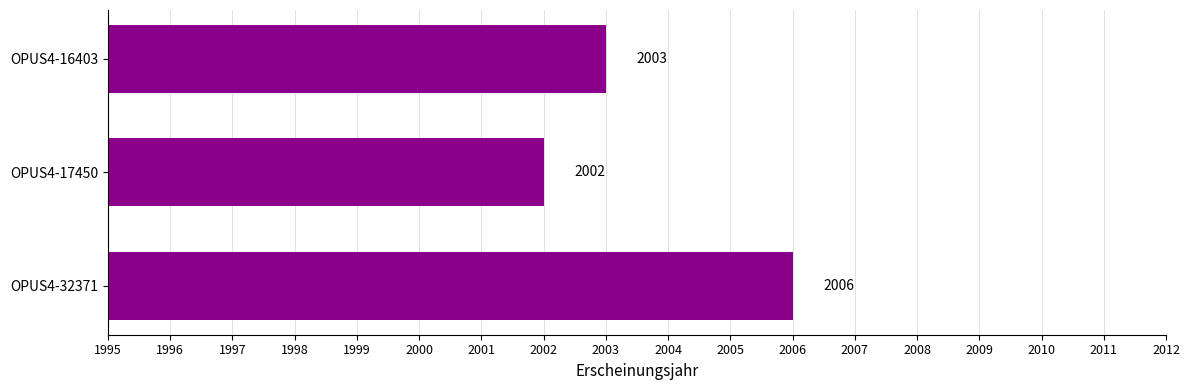

What is the sum of the values at OPUS4-17450 and OPUS4-16403?

4005